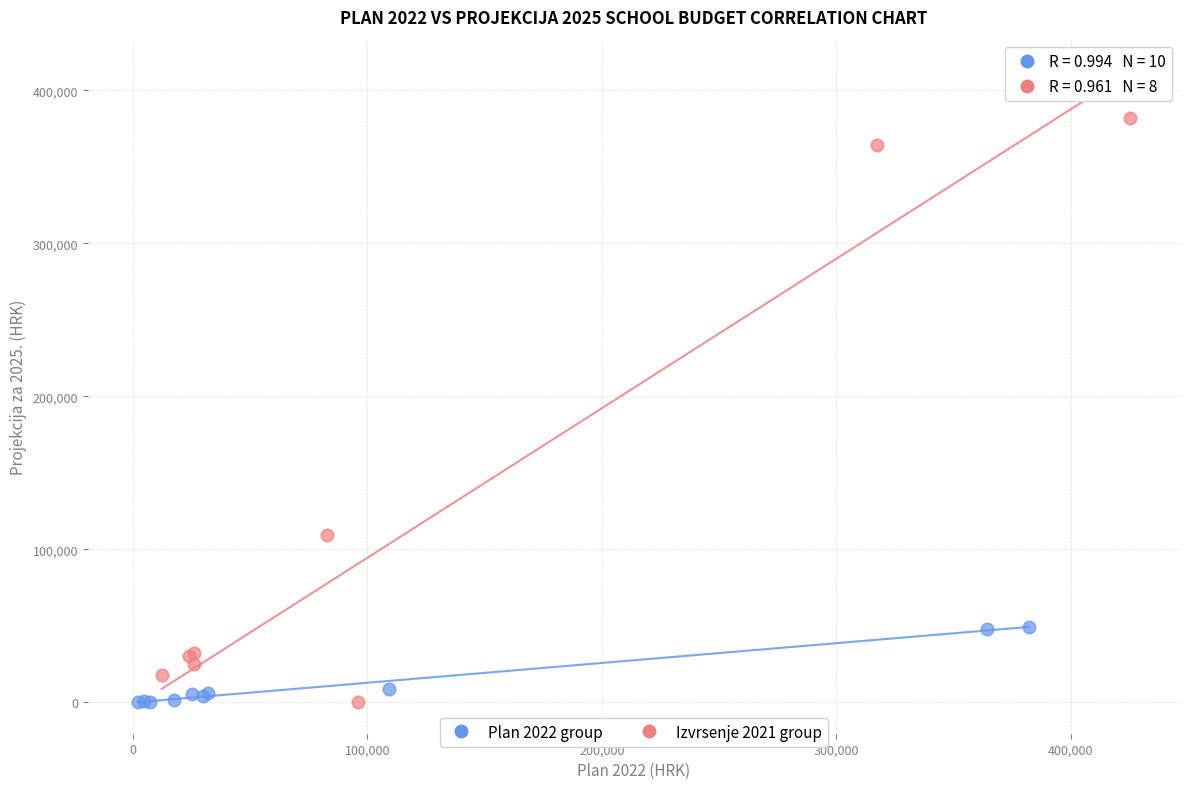

Which series reaches the maximum Y coordinate?

Izvrsenje 2021 group